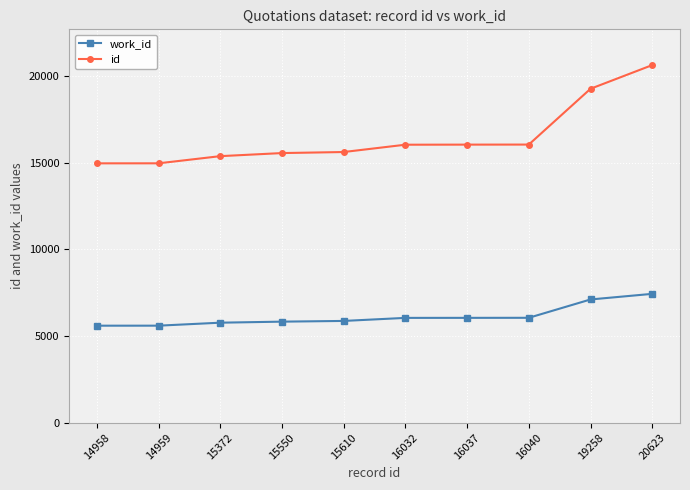

At which category is the sum across all series the highest?

20623